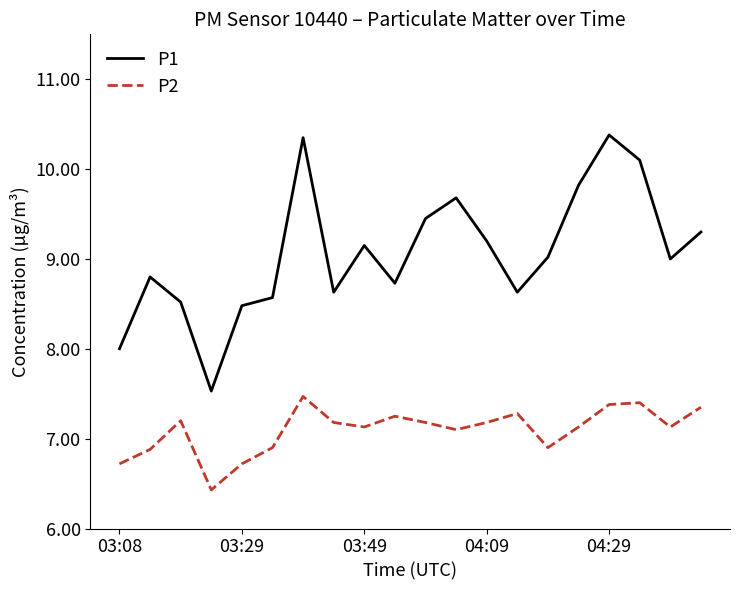

How many categories are shown in the chart?

20